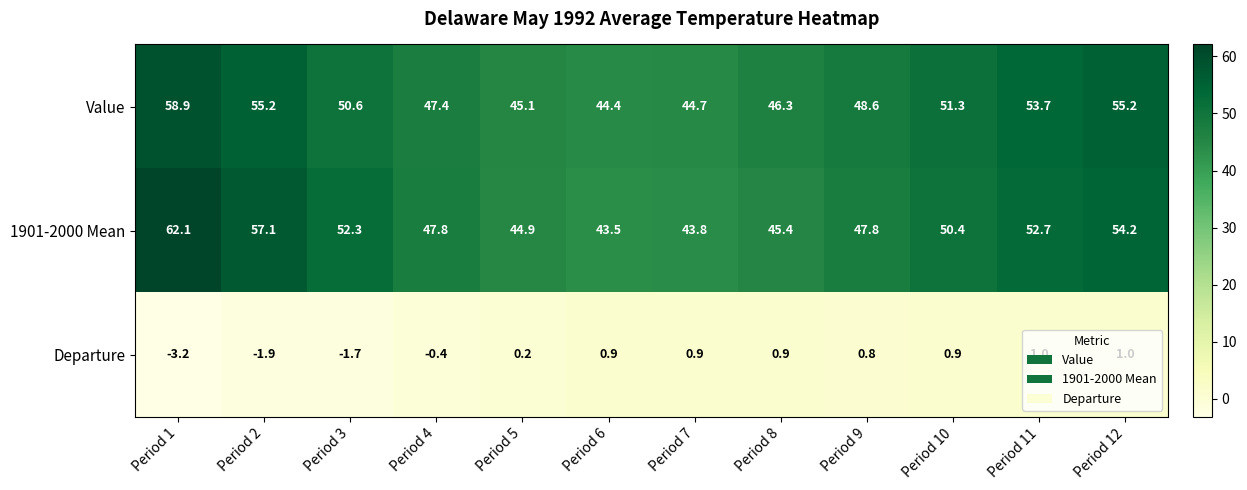

What is the difference between the maximum and second lowest values in the Value series?

14.2